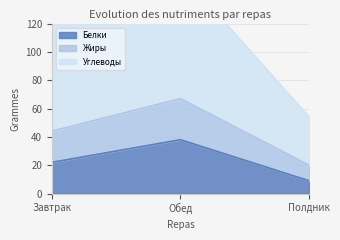

Which series changed the most between Обед and Полдник?

Углеводы